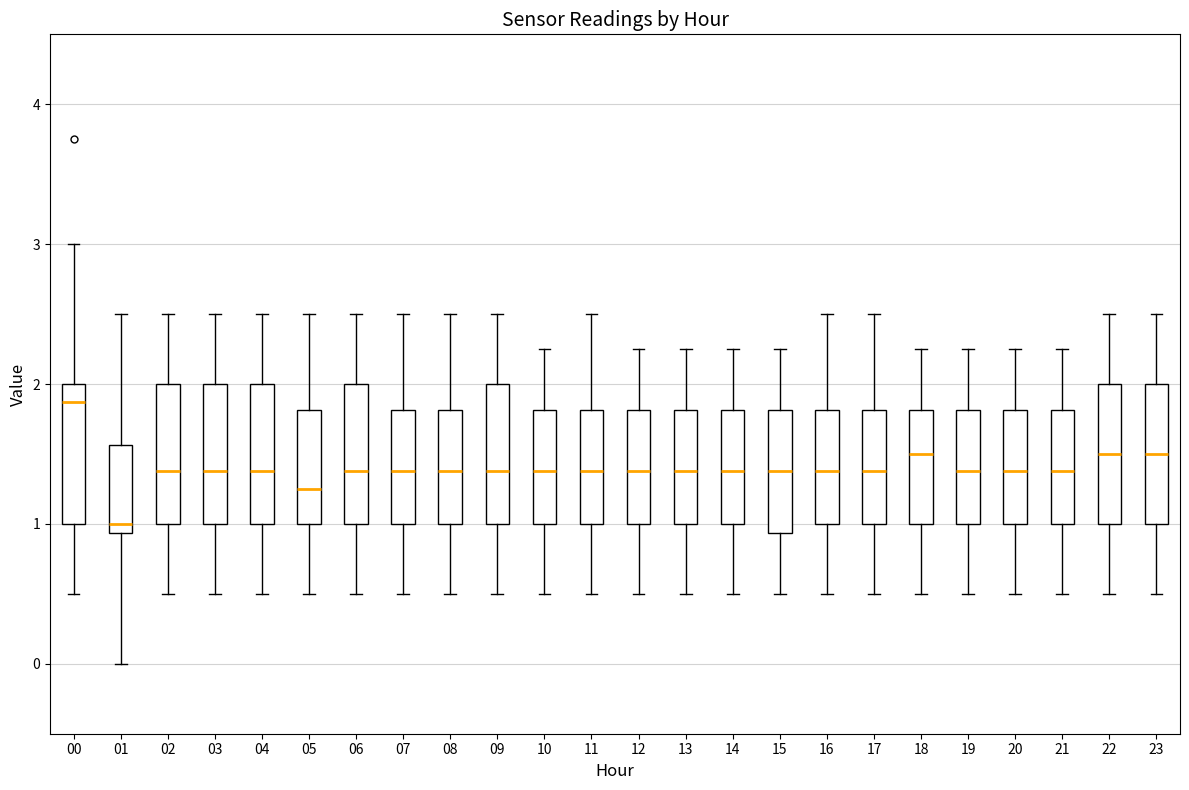

Which box's median line is the highest?

00